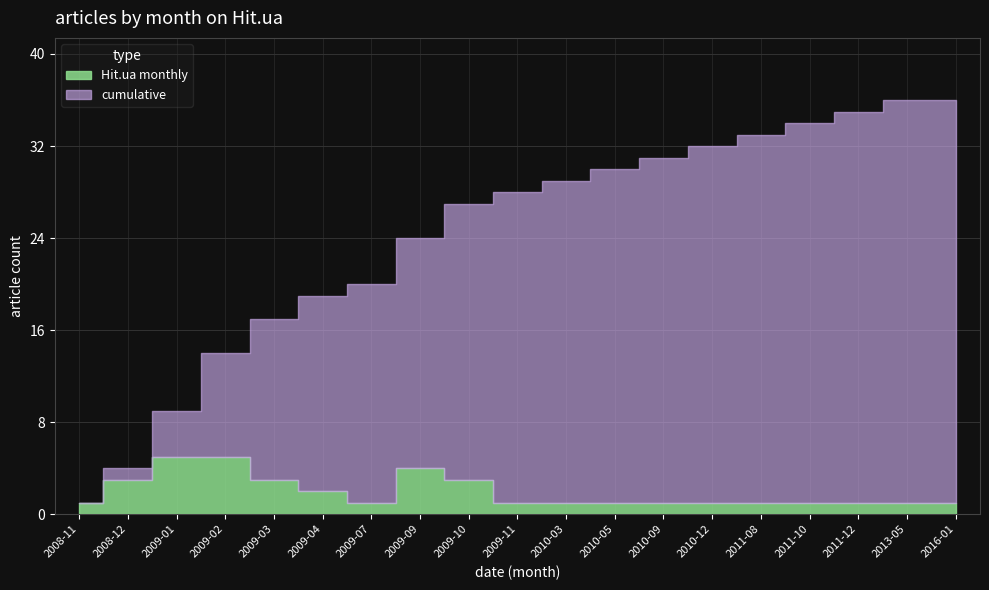

What is the sum of all values?

37